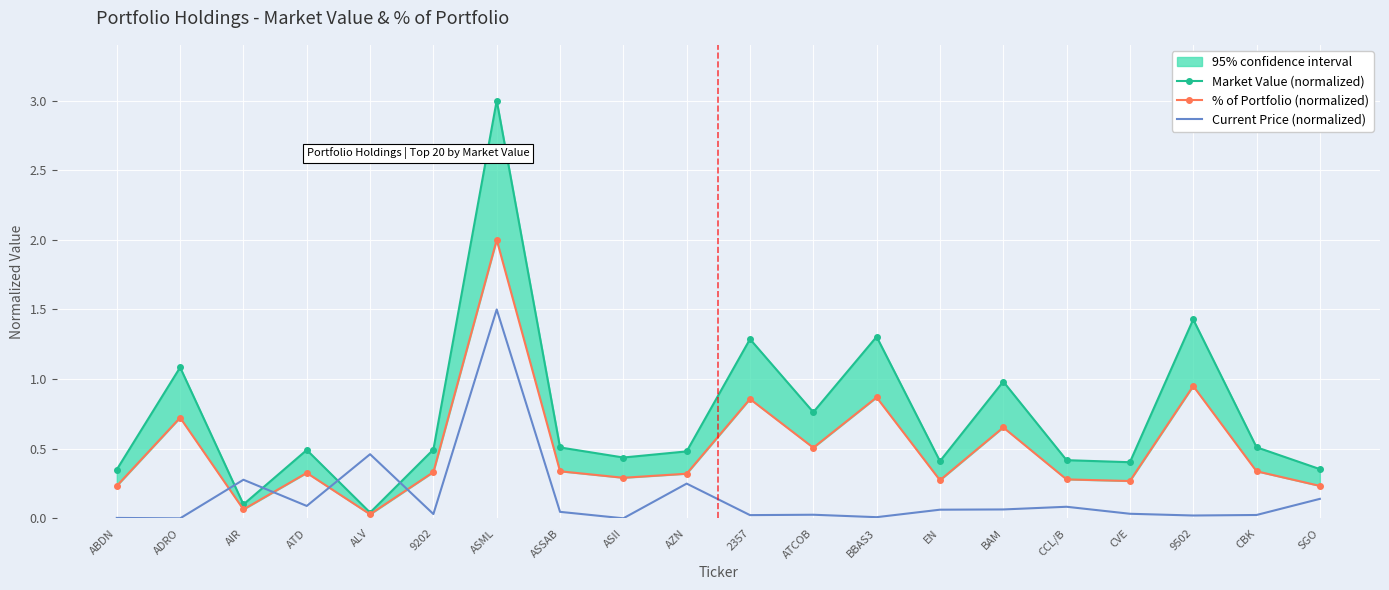

Reading left to right, transcribe all the data shown in this chart.

Market Value (normalized): 0.4	1.1	0.1	0.5	0.0	0.5	3.0	0.5	0.4	0.5	1.3	0.8	1.3	0.4	1.0	0.4	0.4	1.4	0.5	0.4
% of Portfolio (normalized): 0.2	0.7	0.1	0.3	0.0	0.3	2.0	0.3	0.3	0.3	0.9	0.5	0.9	0.3	0.7	0.3	0.3	1.0	0.3	0.2
Current Price (normalized): 0.0	0.0	0.3	0.1	0.5	0.0	1.5	0.0	0.0	0.2	0.0	0.0	0.0	0.1	0.1	0.1	0.0	0.0	0.0	0.1